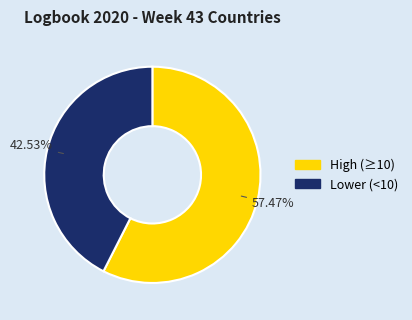

Between High (≥10) and Lower (<10), which is larger?

High (≥10)